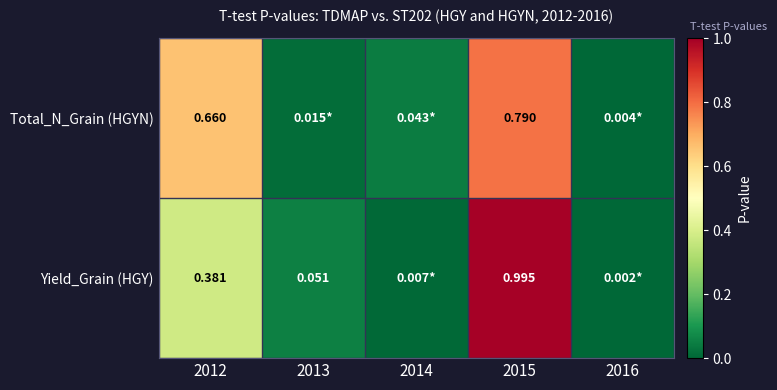

At 2015, list the series in order from largest to smallest.

Yield_Grain (HGY), Total_N_Grain (HGYN)